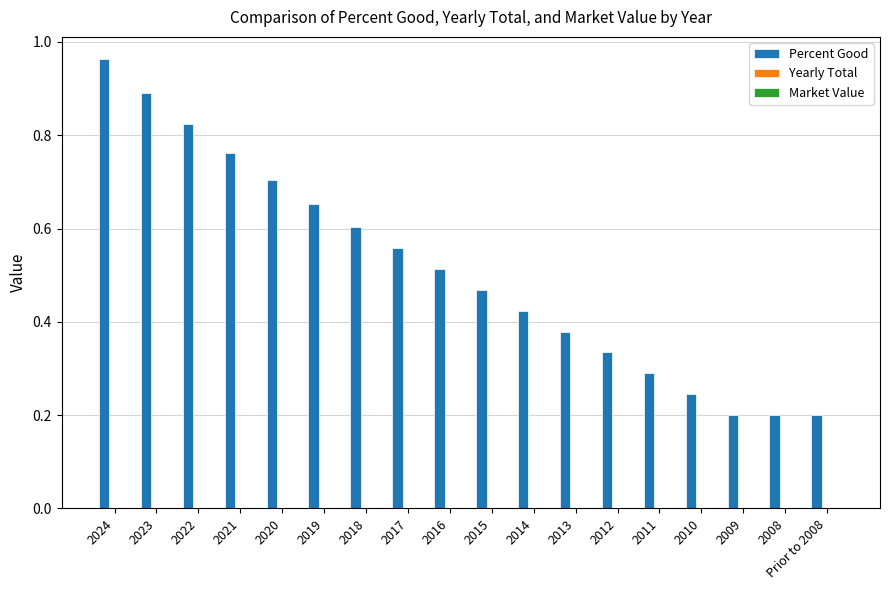

The value at 2009 is 0.1. True or false?

False